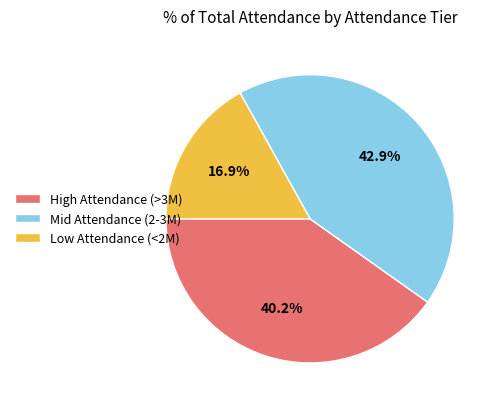

Is the sum of Low Attendance (<2M) and High Attendance (>3M) greater than half?

Yes